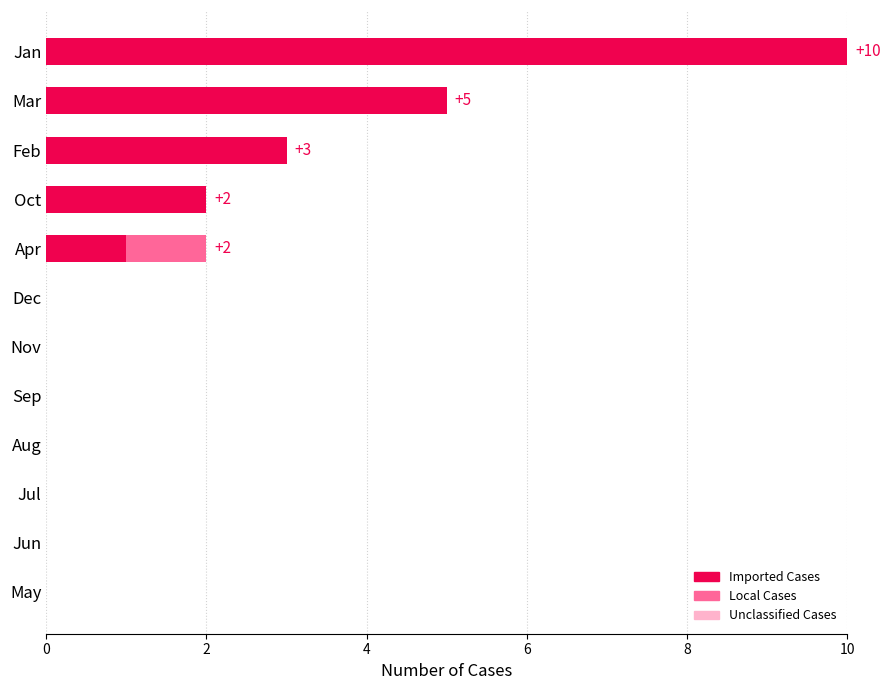

At which category is the sum across all series the highest?

Jan